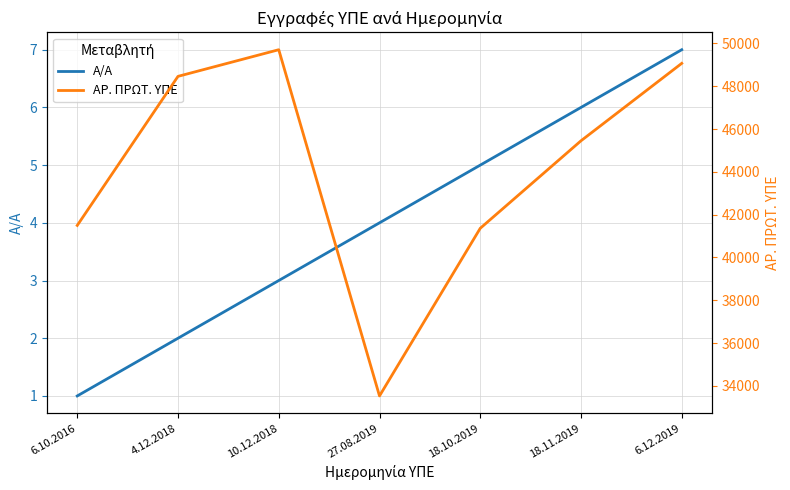

List the labels in order of ΑΡ. ΠΡΩΤ. ΥΠΕ value, largest first.

10.12.2018, 6.12.2019, 4.12.2018, 18.11.2019, 6.10.2016, 18.10.2019, 27.08.2019